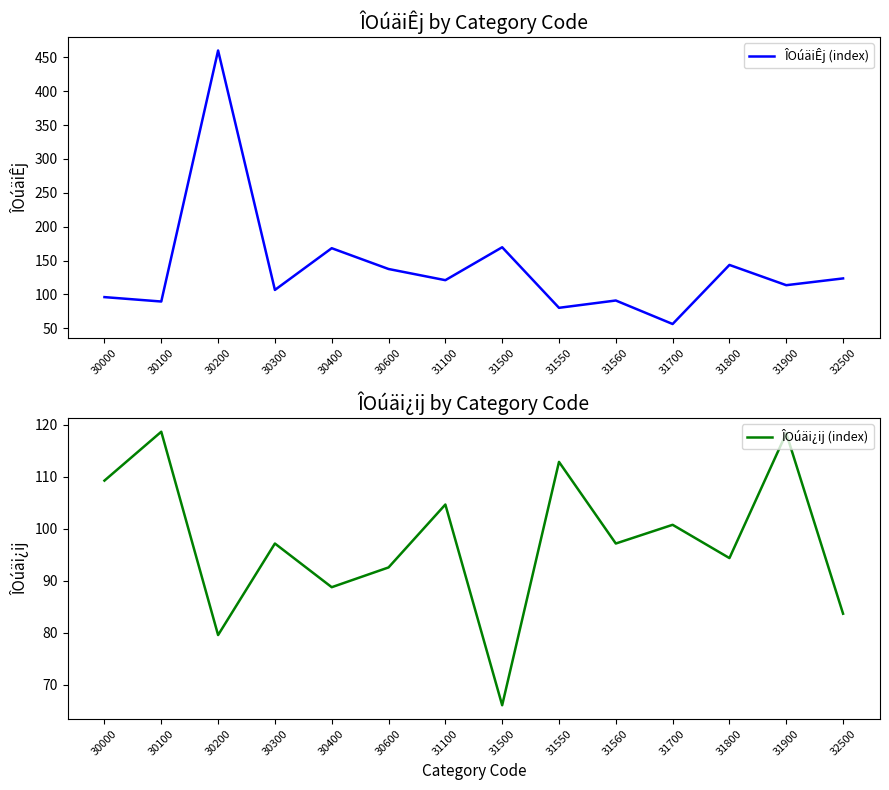

What is the sum of the ÎOúäiÊj (index) values at 31550 and 32500?

203.8